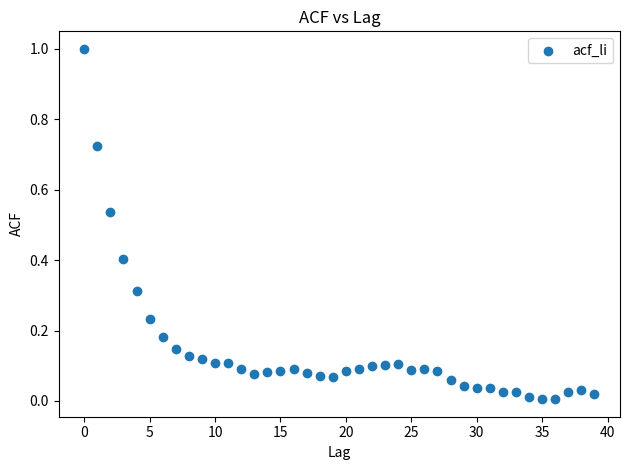

What is the range of Y values (max minus min)?

1.0